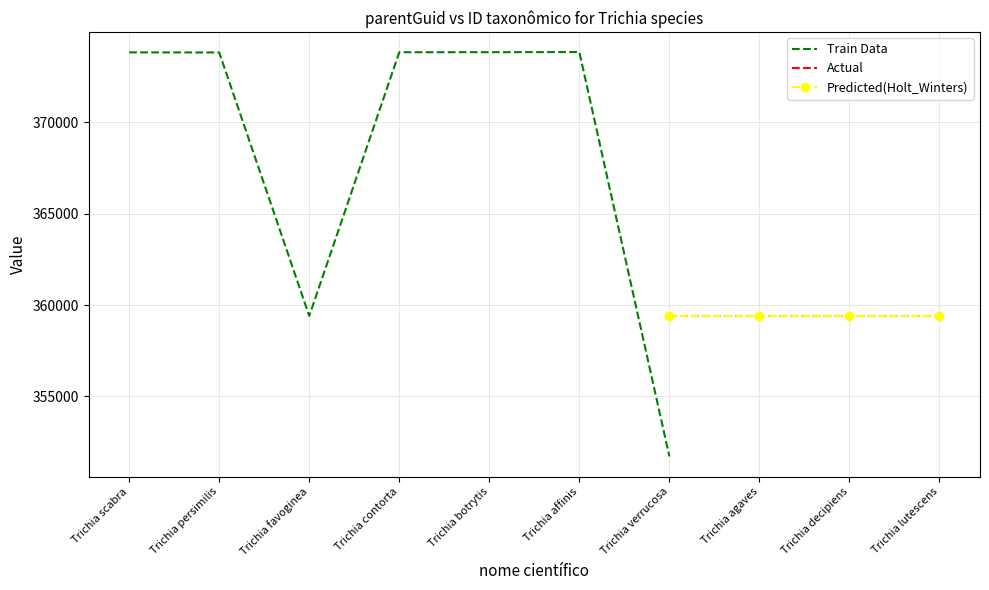

What is the difference between the second highest and minimum values in the Train Data series?

22110